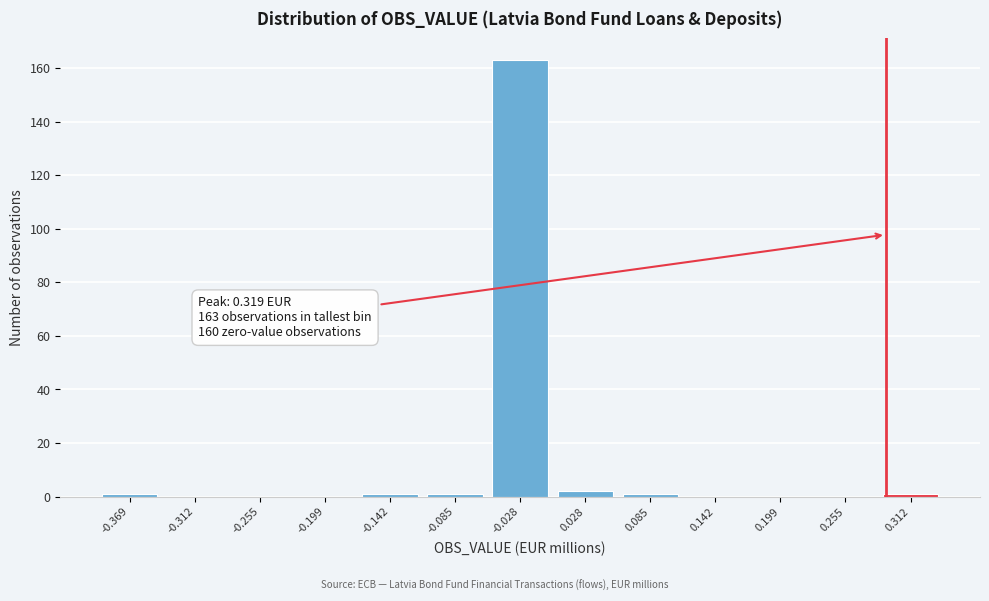

Reading left to right, extract all data points from this chart.

-0.369=1	-0.312=0	-0.255=0	-0.199=0	-0.142=1	-0.085=1	-0.028=163	0.028=2	0.085=1	0.142=0	0.199=0	0.255=0	0.312=1